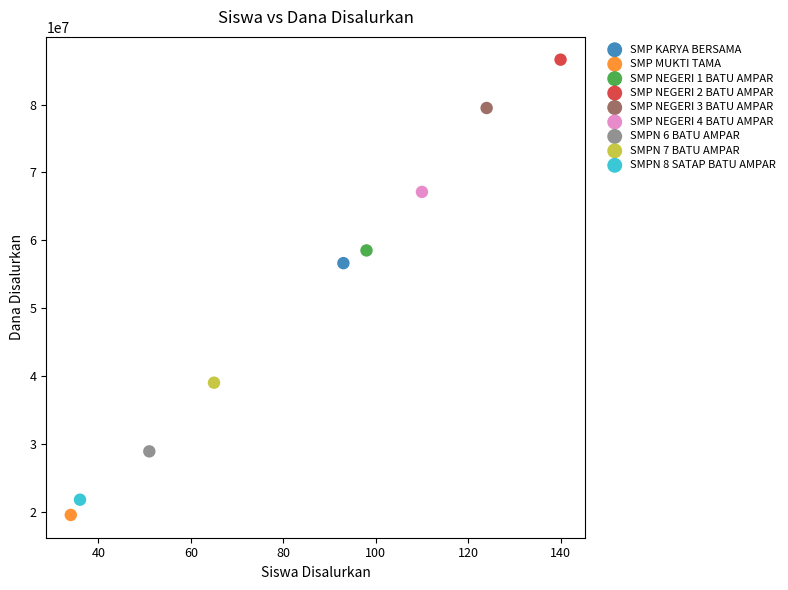

Which series contains the lowest Y value?

SMP MUKTI TAMA